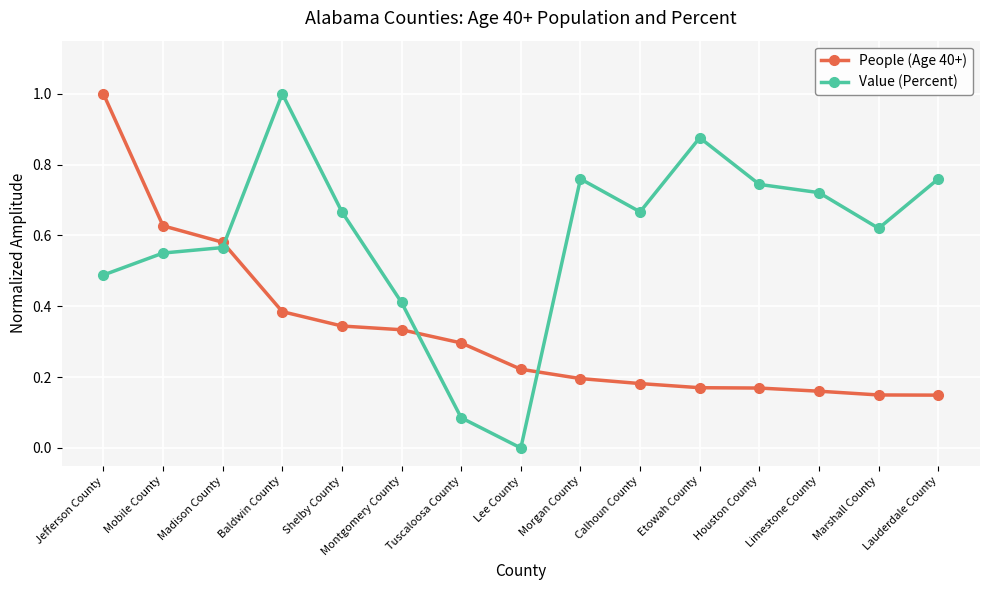

In Value (Percent), how many points are lower than both neighbors (excluding endpoints)?

3